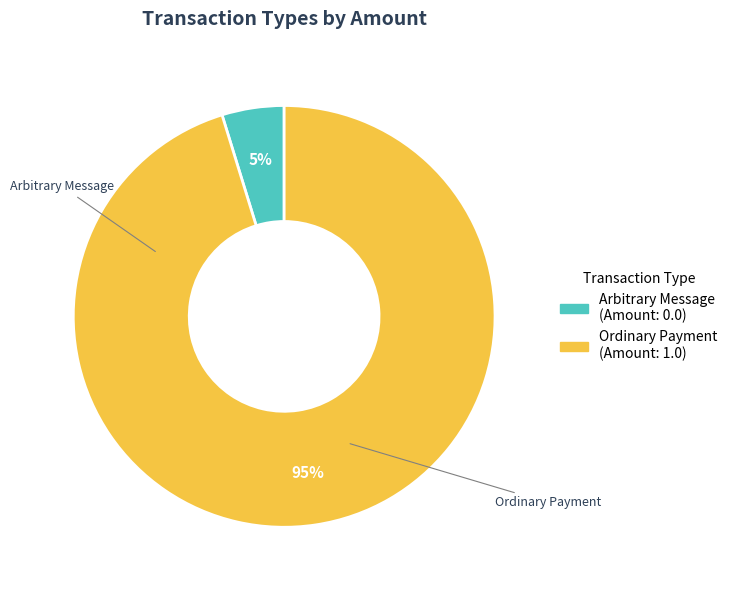

Which slice is the largest?

Ordinary Payment